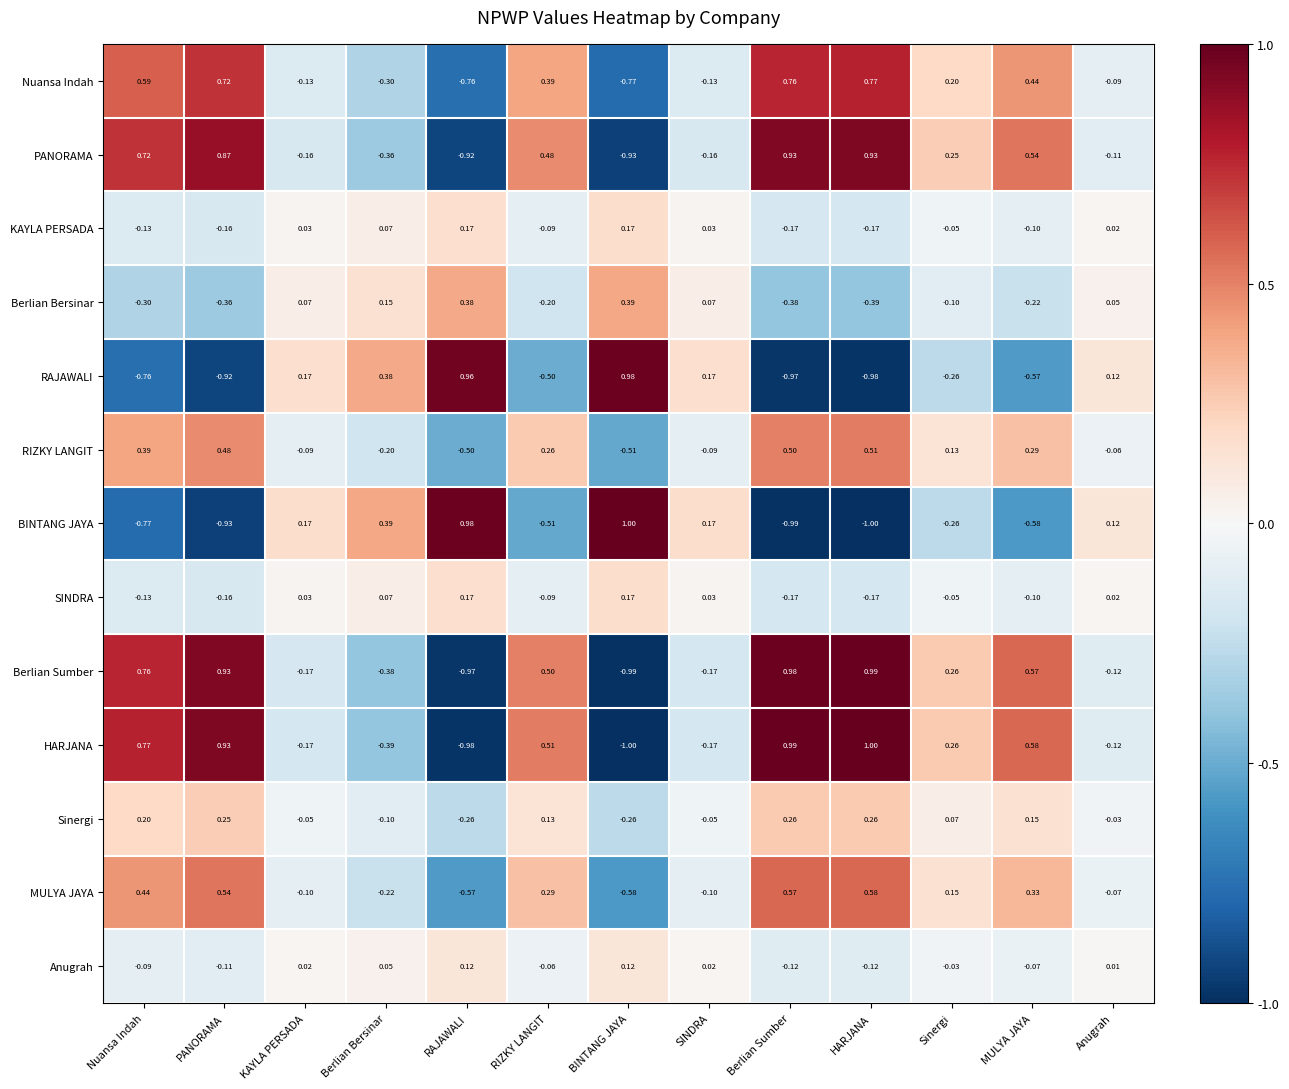

At which category is the sum across all series the highest?

HARJANA